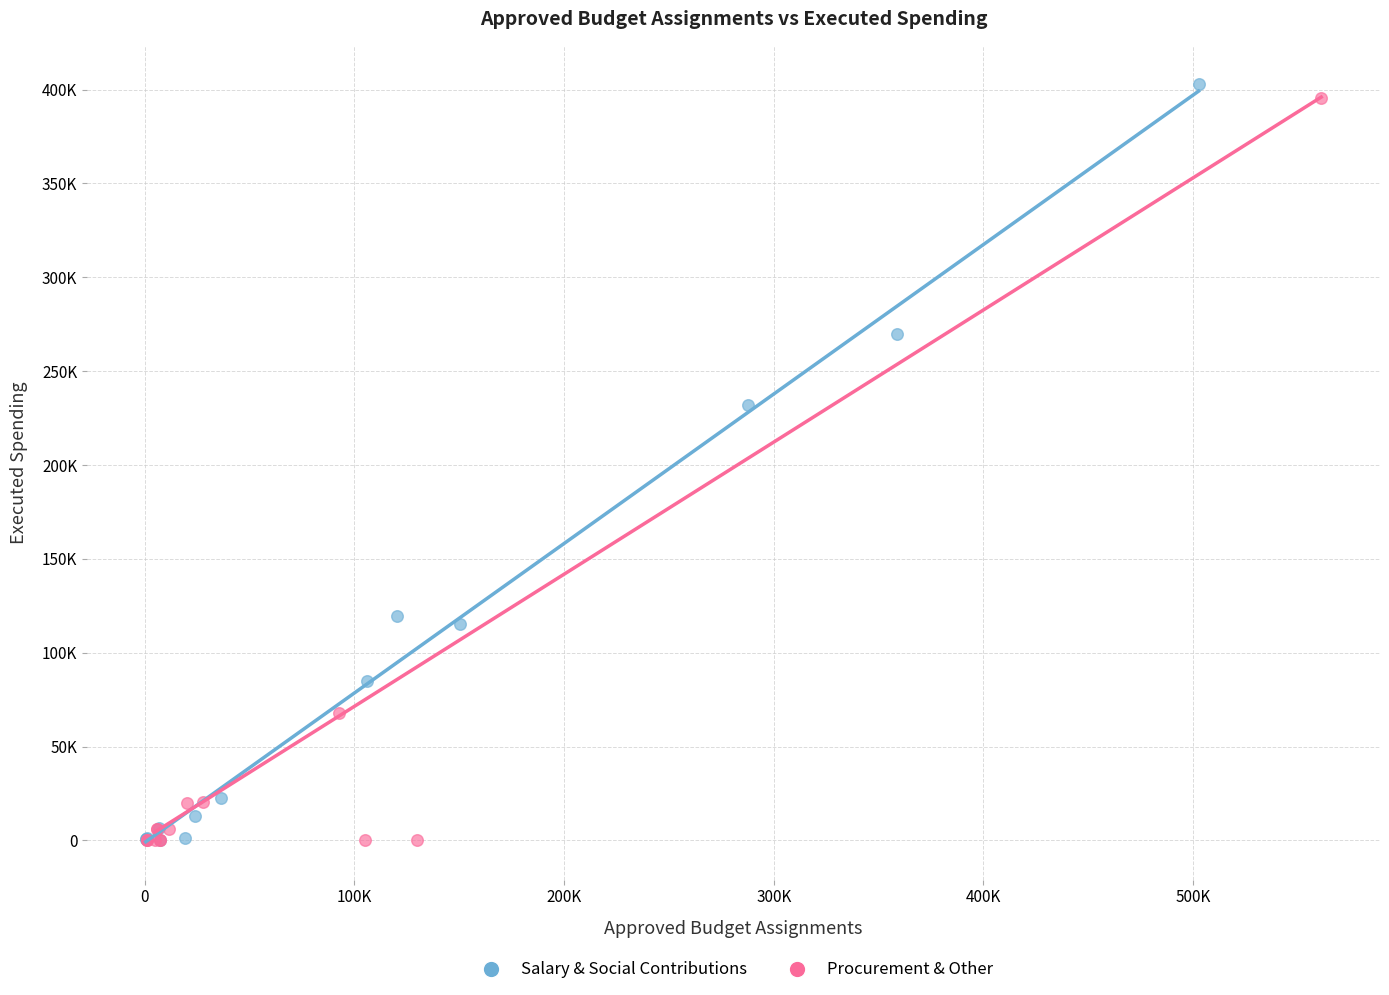

What are all the series names shown in the legend?

Salary & Social Contributions, Procurement & Other